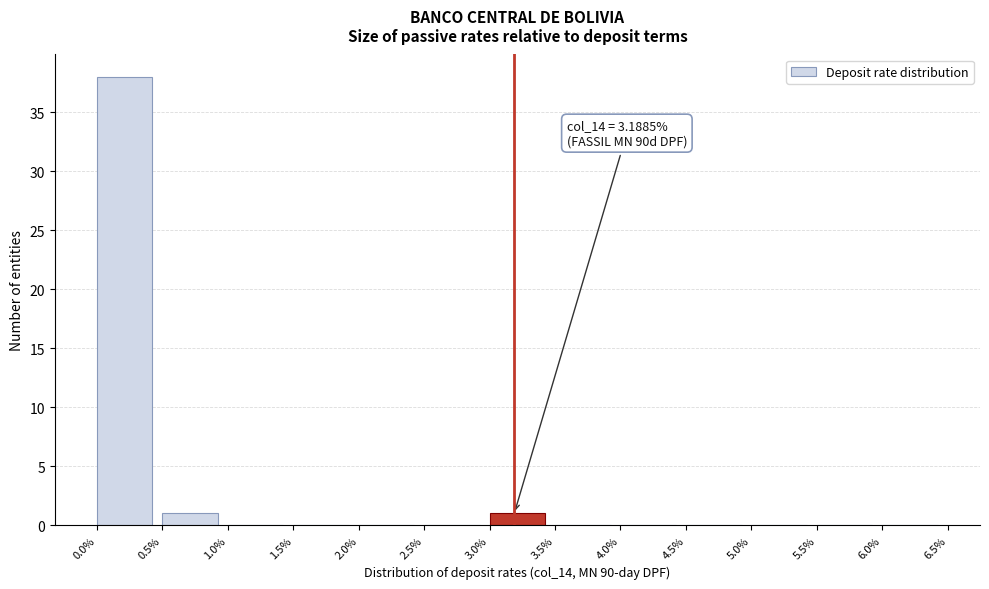

Over which range of the x-axis is the bar tallest?

0.0% to 0.5%